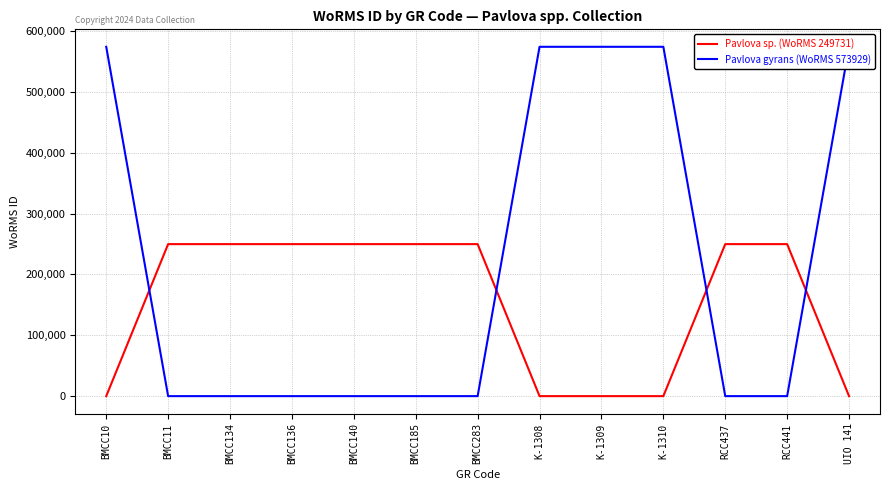

At how many categories does at least one series exceed 171142?

13